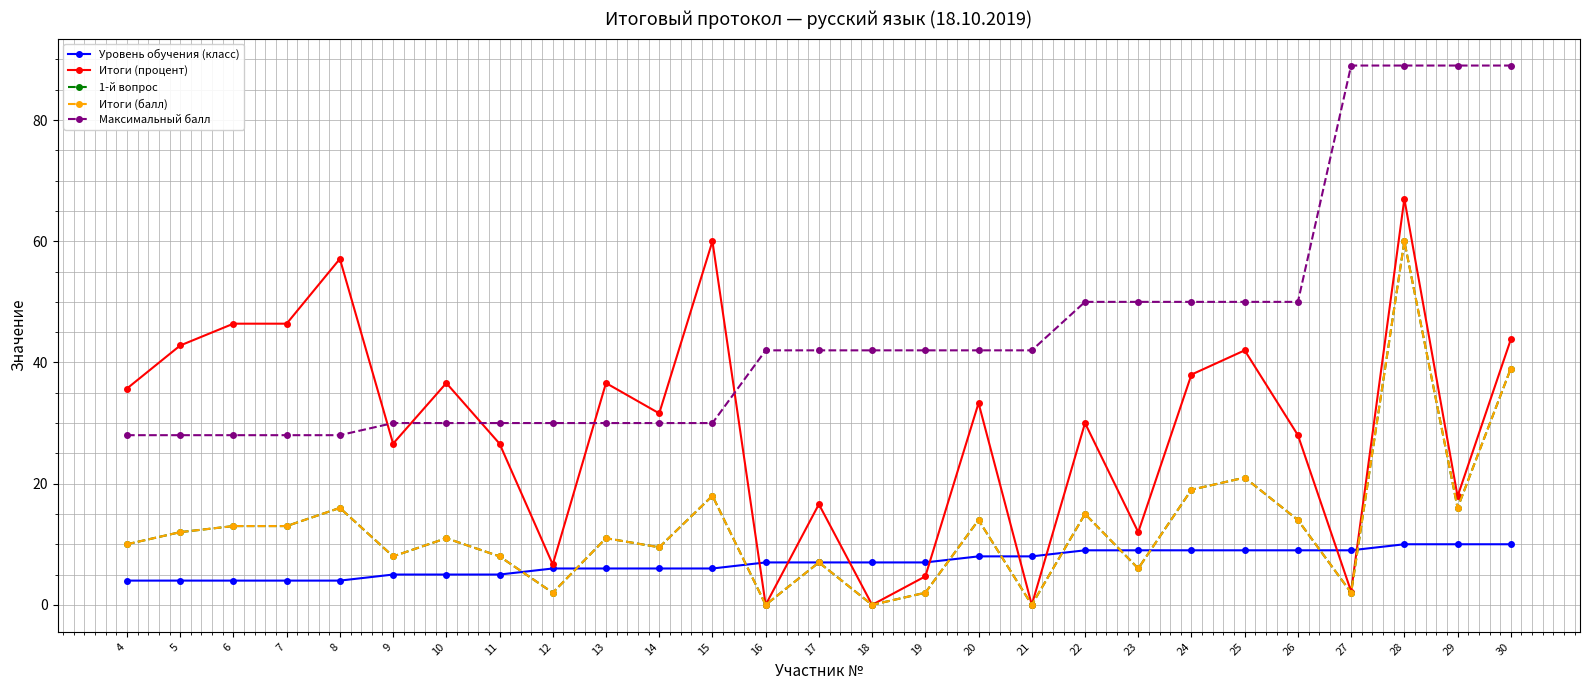

Rank the series at 14 from highest to lowest value.

Итоги (процент), Максимальный балл, 1-й вопрос, Итоги (балл), Уровень обучения (класс)